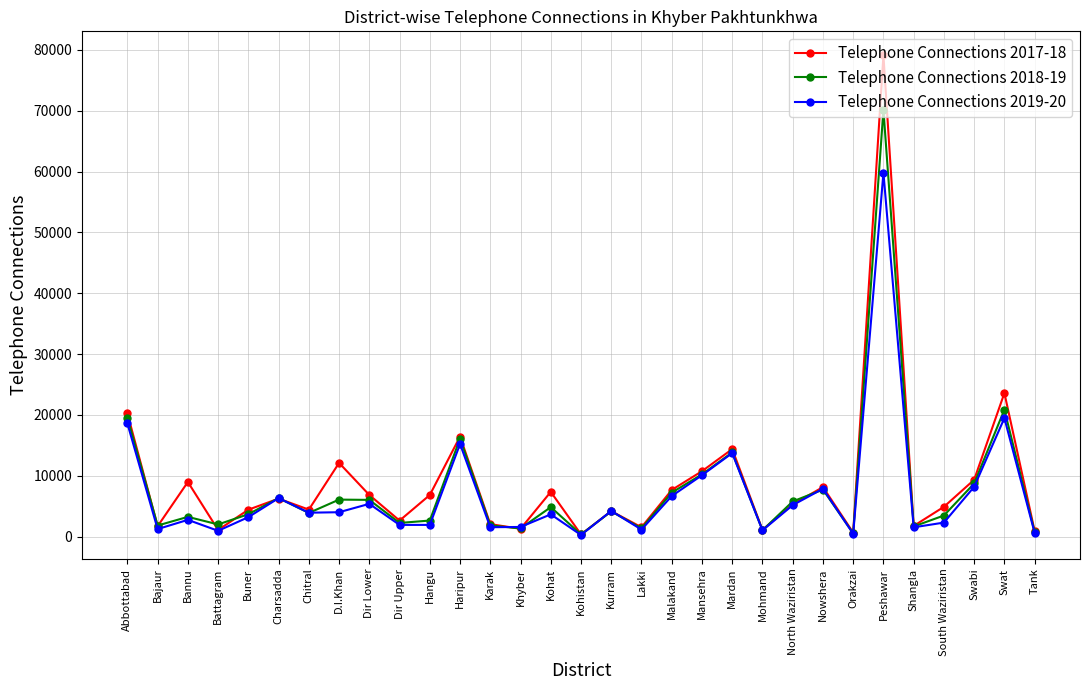

What is the lowest value of the Telephone Connections 2017-18 series?

356